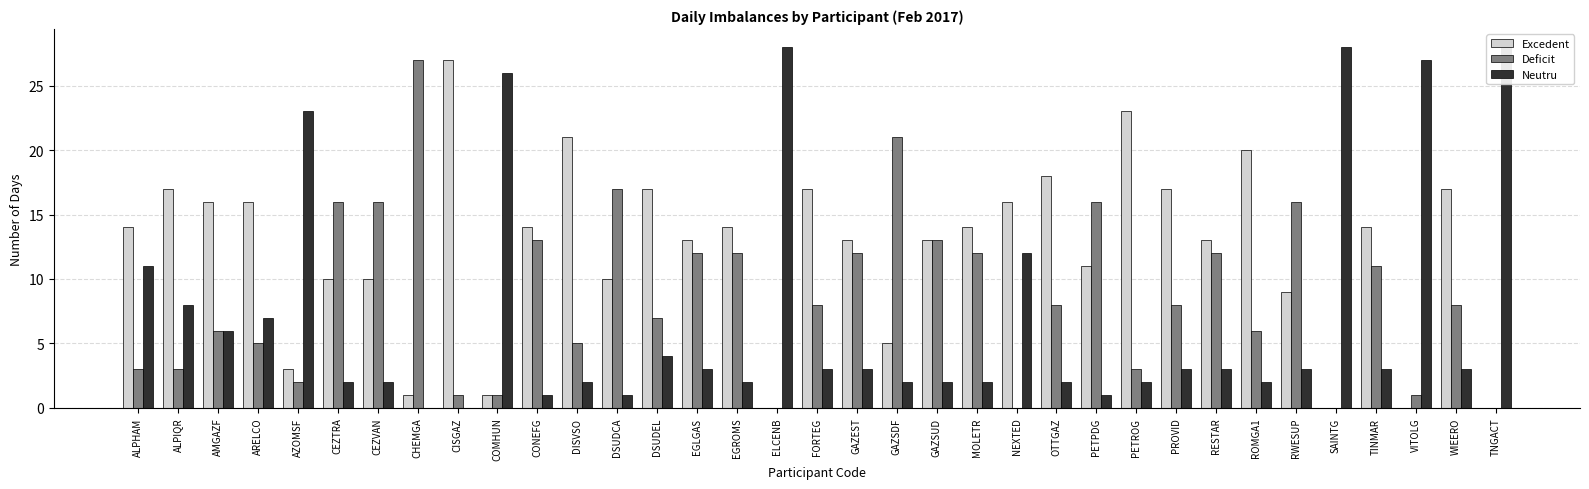

Which category has the highest value across all series?

ELCENB